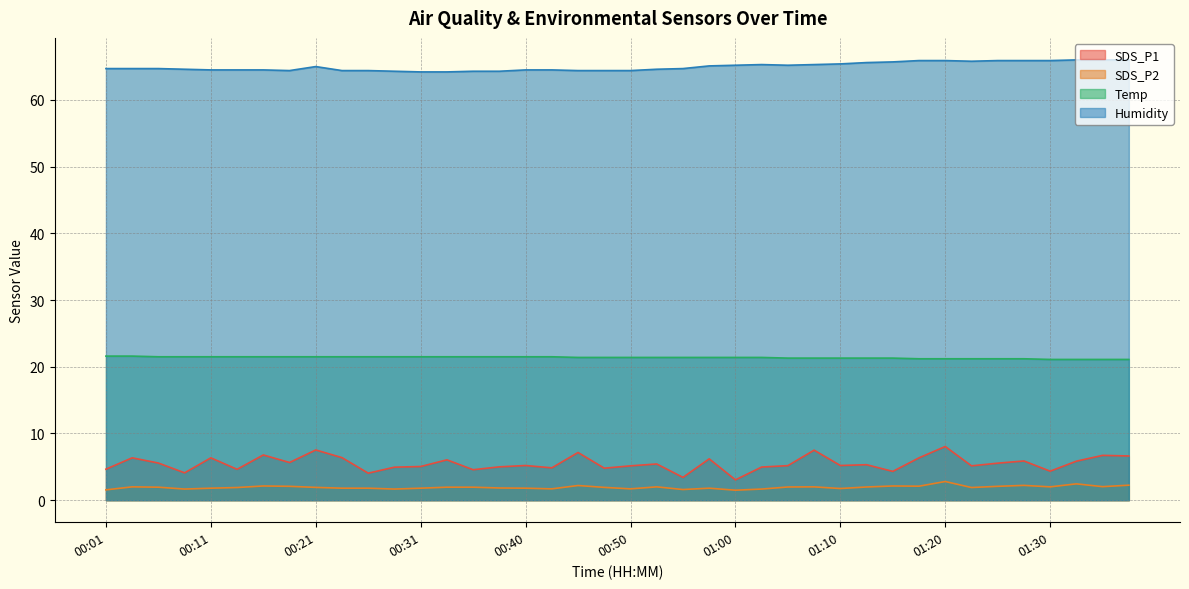

Which series changed the most between 00:55 and 01:35?

SDS_P1